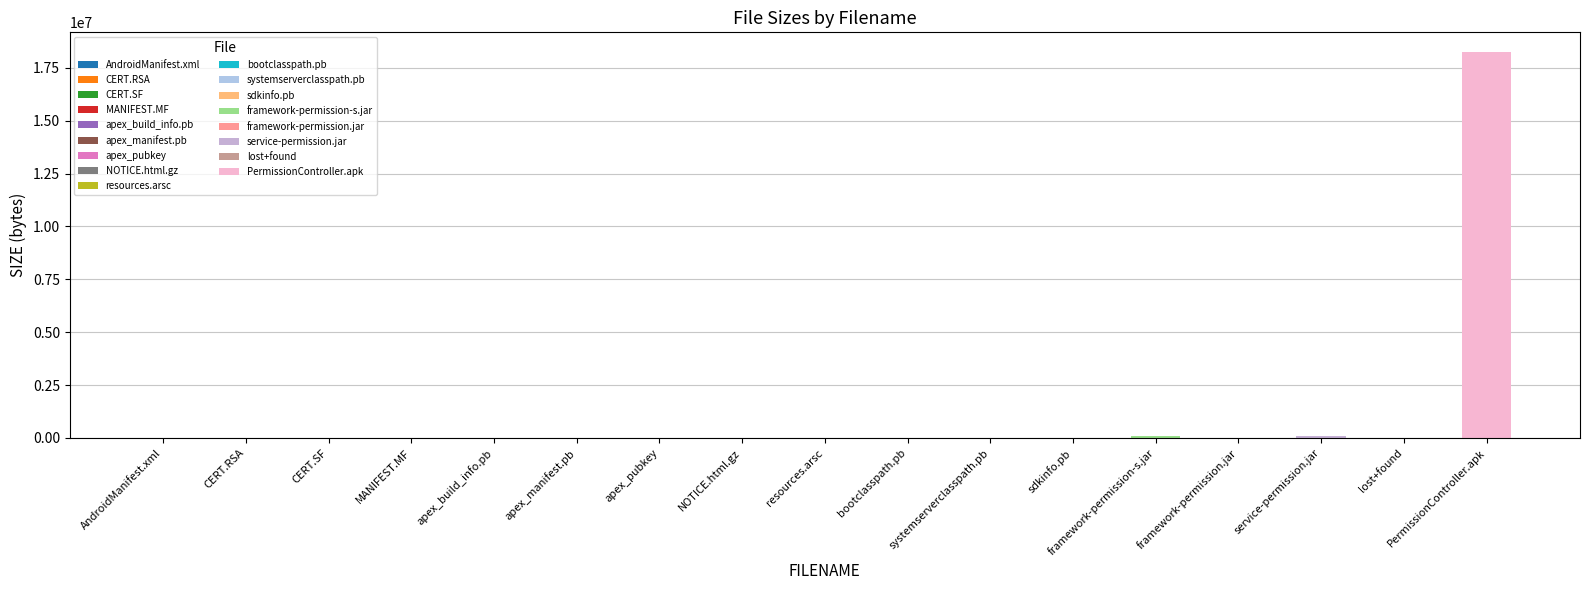

True or false: the data shows 5047 at NOTICE.html.gz.

True